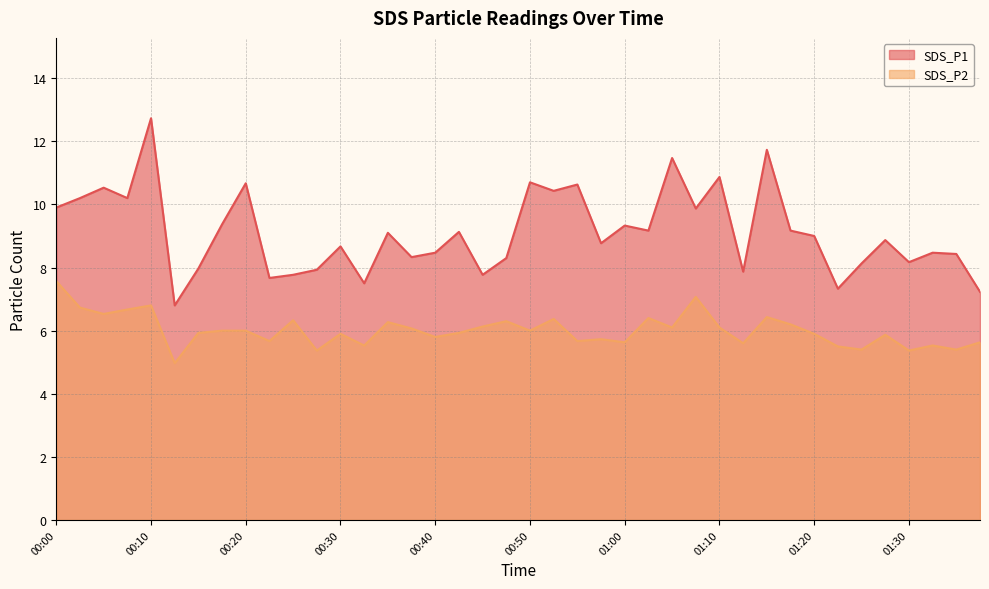

What is the value of the SDS_P1 point at the 37th from the left?

8.2